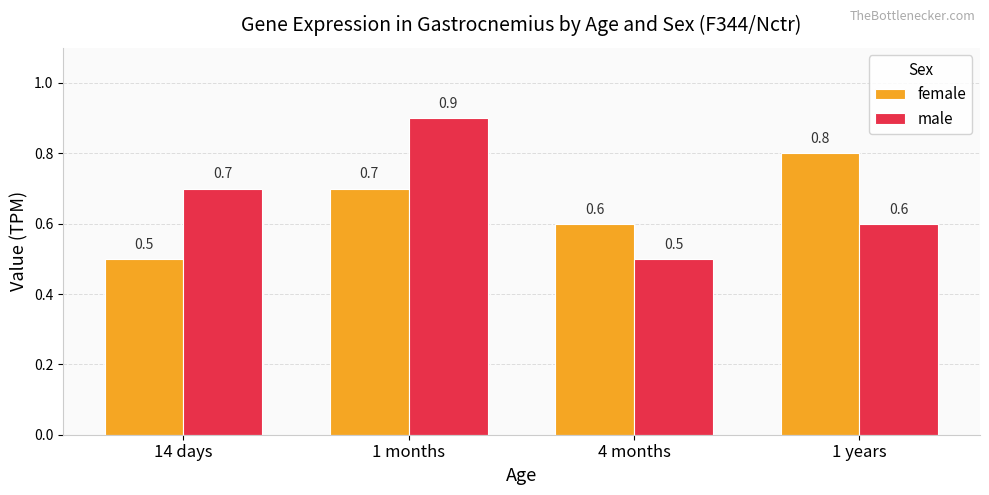

What is the maximum value for male?

0.9